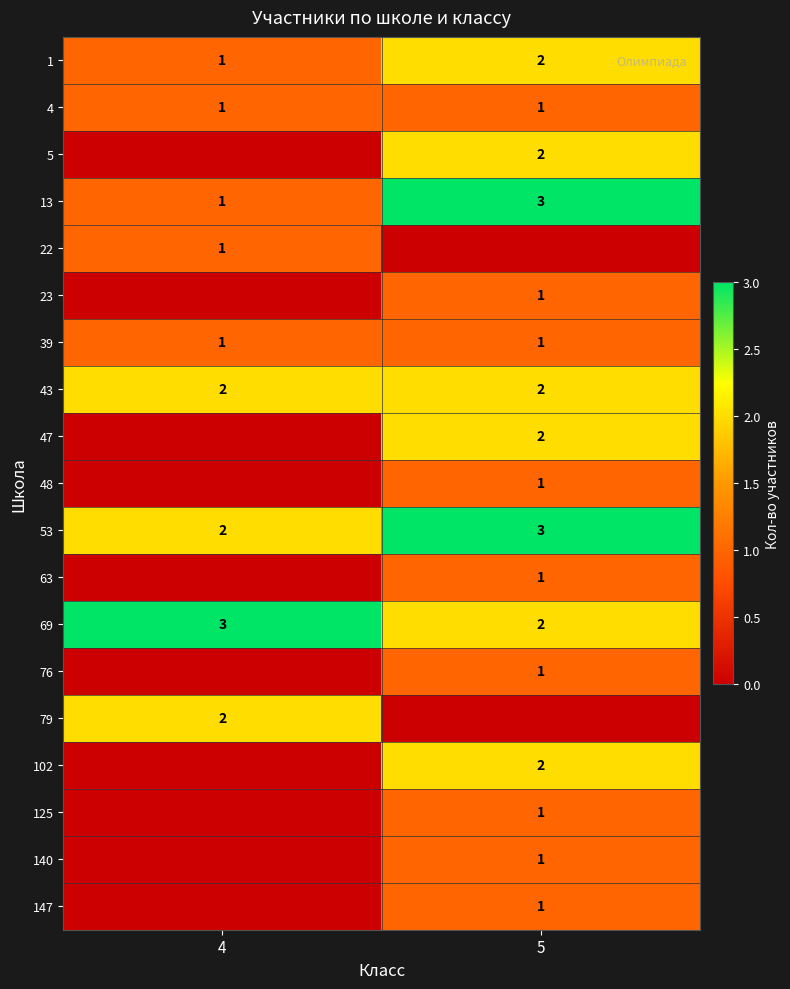

Count the number of data series in this chart.

19